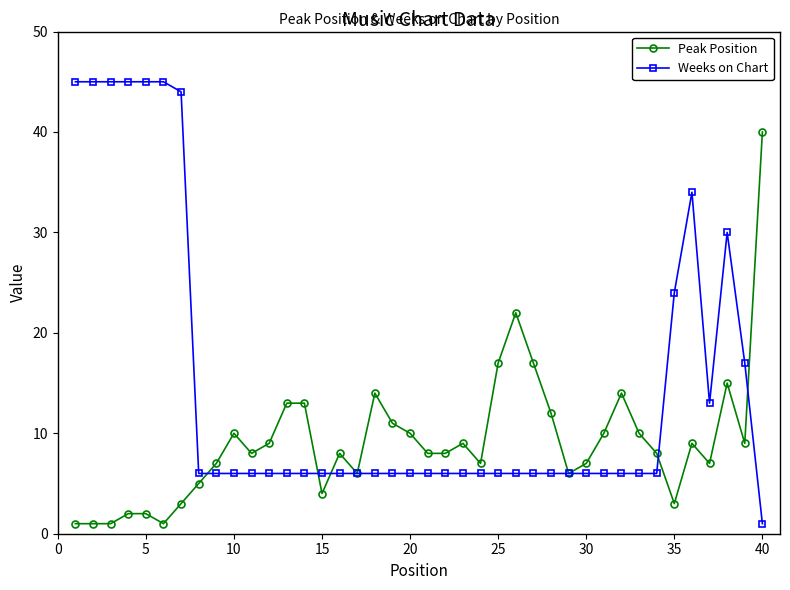

Reading right to left, extract all data points from this chart.

Peak Position: 40	9	15	7	9	3	8	10	14	10	7	6	12	17	22	17	7	9	8	8	10	11	14	6	8	4	13	13	9	8	10	7	5	3	1	2	2	1	1	1
Weeks on Chart: 1	17	30	13	34	24	6	6	6	6	6	6	6	6	6	6	6	6	6	6	6	6	6	6	6	6	6	6	6	6	6	6	6	44	45	45	45	45	45	45